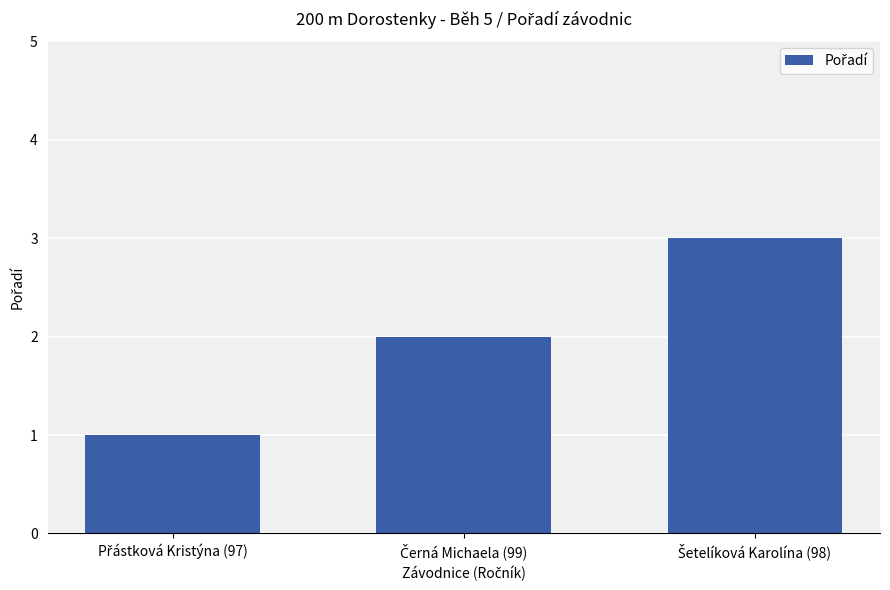

What is the maximum value shown in the chart?

3